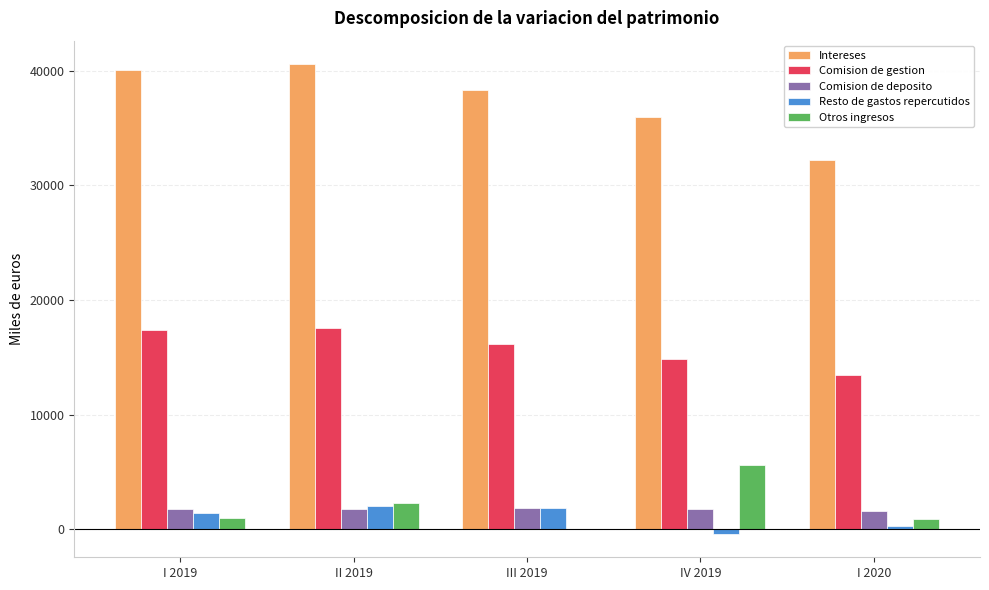

At which category is the sum across all series the highest?

II 2019